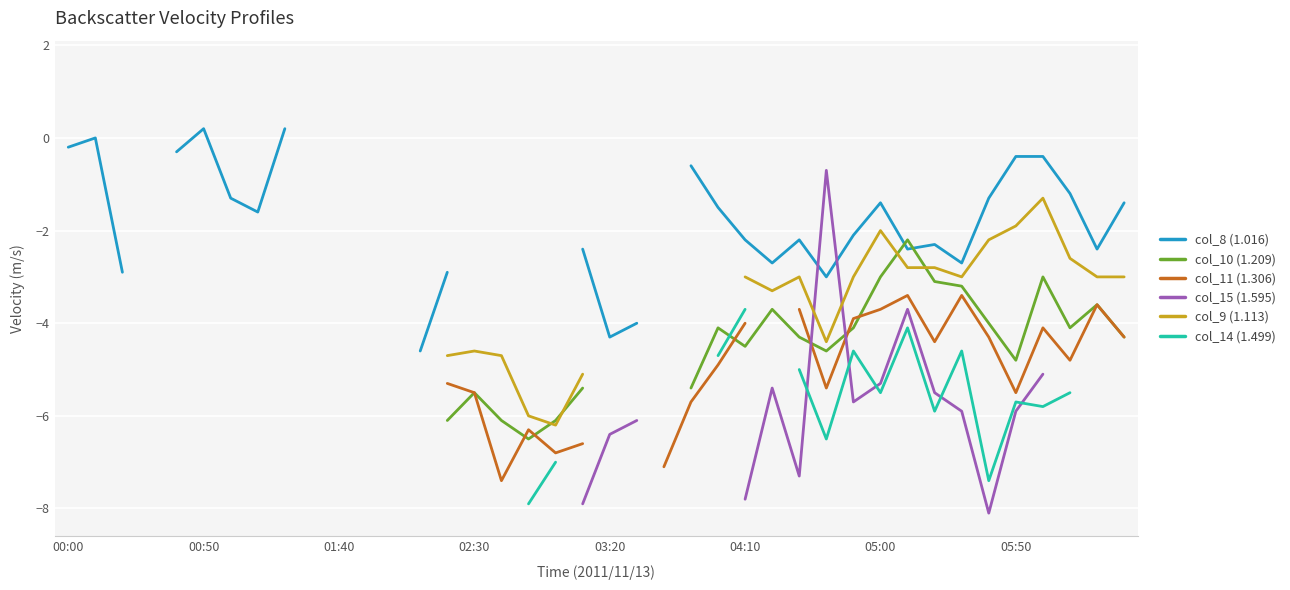

How many negative values does the col_10 (1.209) series have?

23